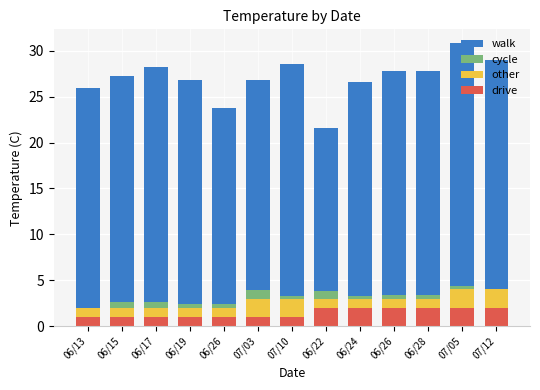

Rank the categories by walk value from lowest to highest.

06/22, 06/26, 07/03, 06/24, 06/13, 06/19, 06/26, 06/28, 06/15, 07/12, 07/10, 06/17, 07/05